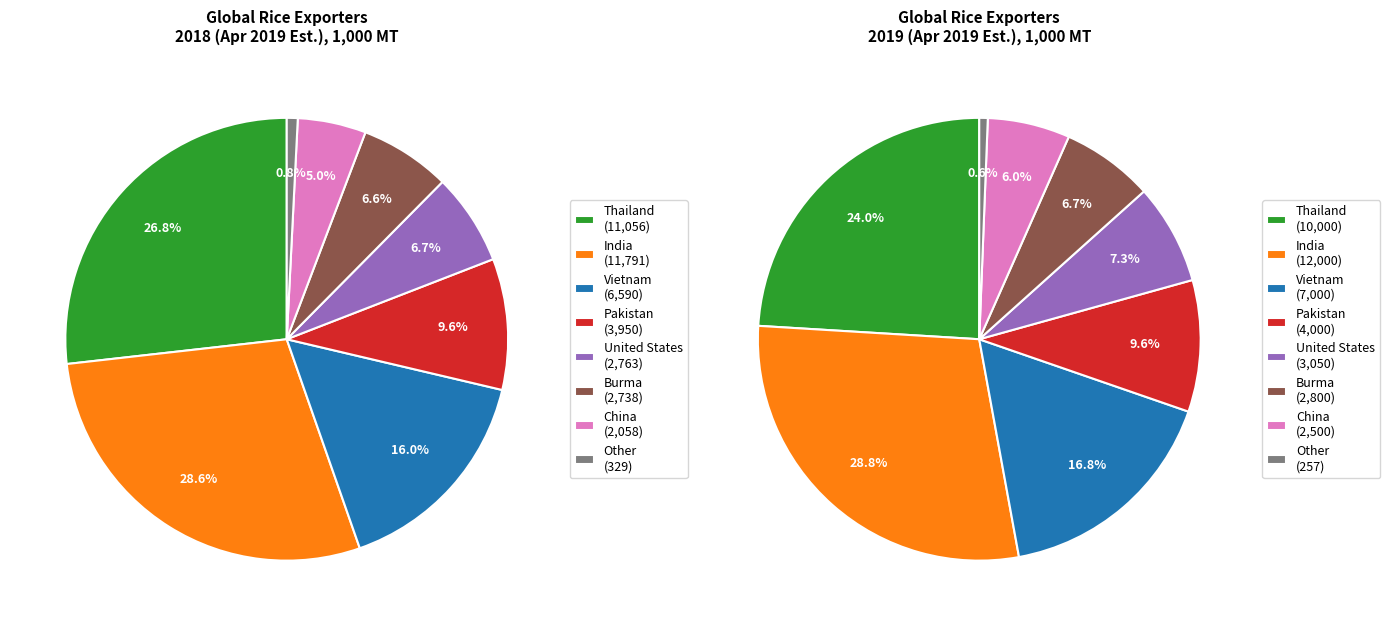

Count the number of slices in the pie.

8